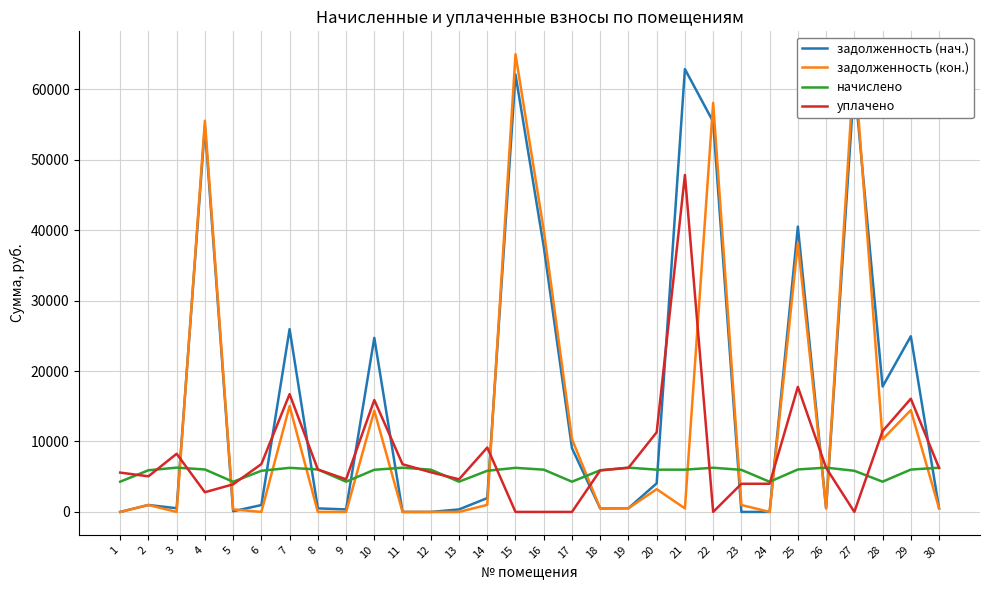

What is the spread (max minus min) of values at 13?

4630.9